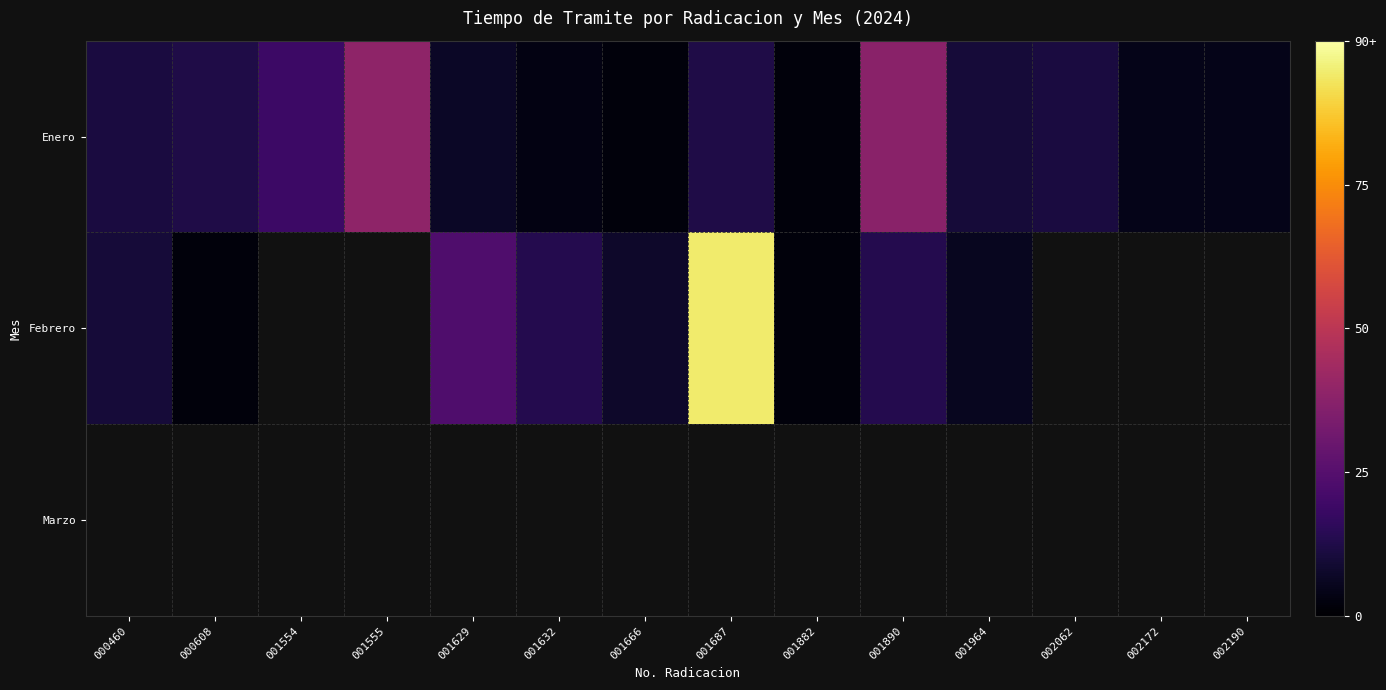

Is it true that Febrero equals 2.0 at 000608?

True